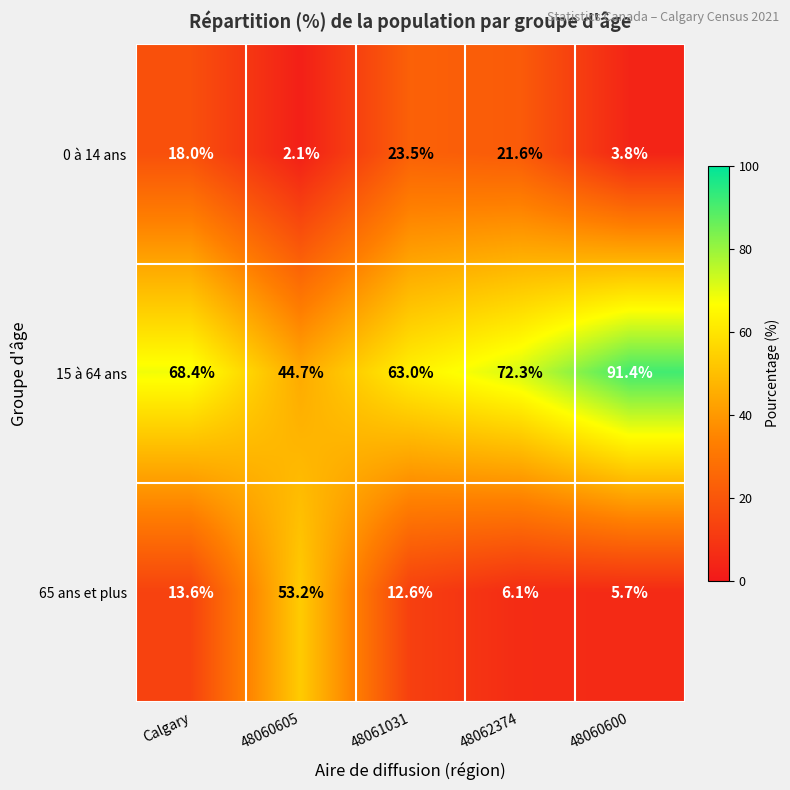

Which series has the largest range (max minus min)?

65 ans et plus